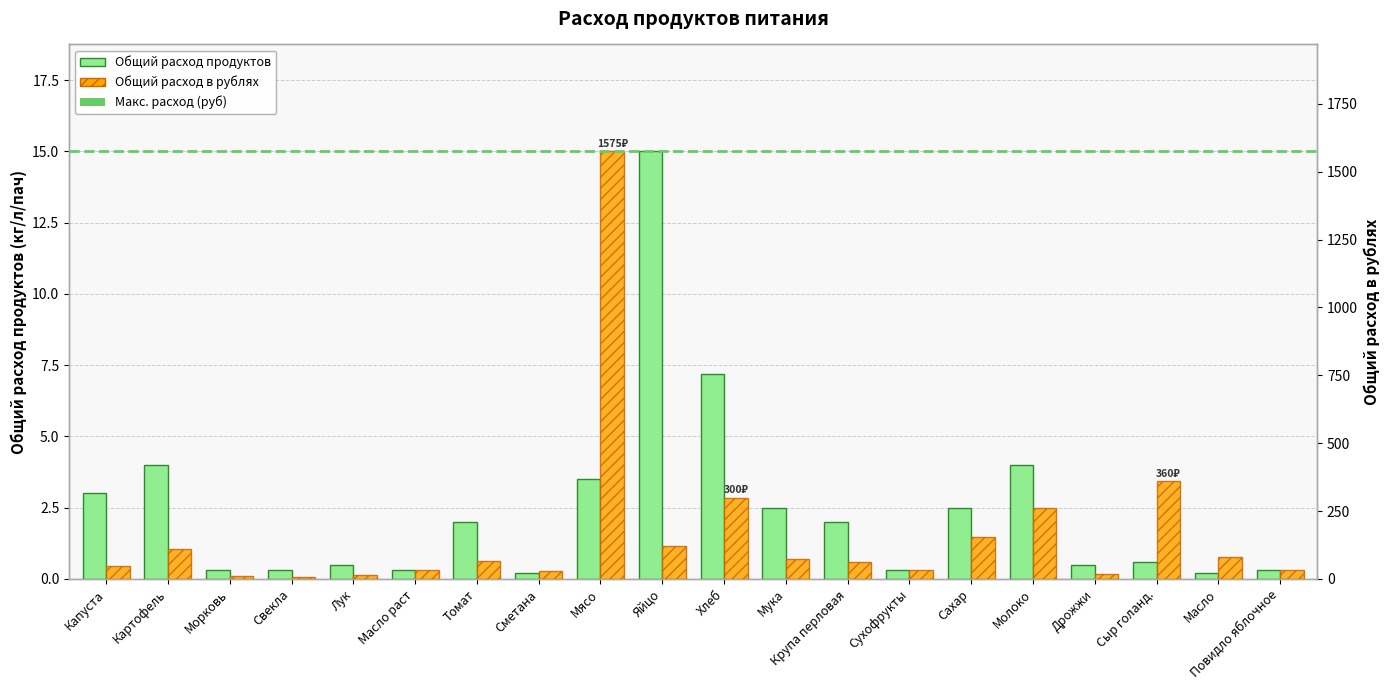

Is it true that 0бщий расход в рублях equals 1575.0 at Мясо?

True